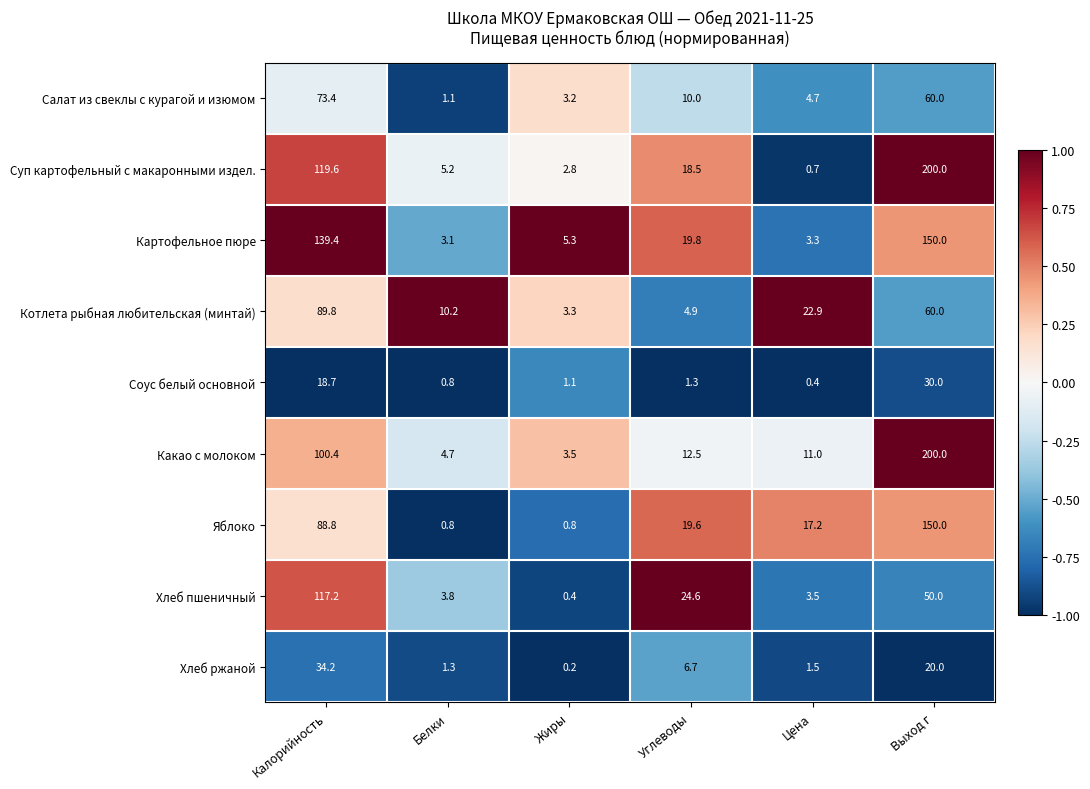

How many values in the Суп картофельный с макаронными издел. series are below 18?

3